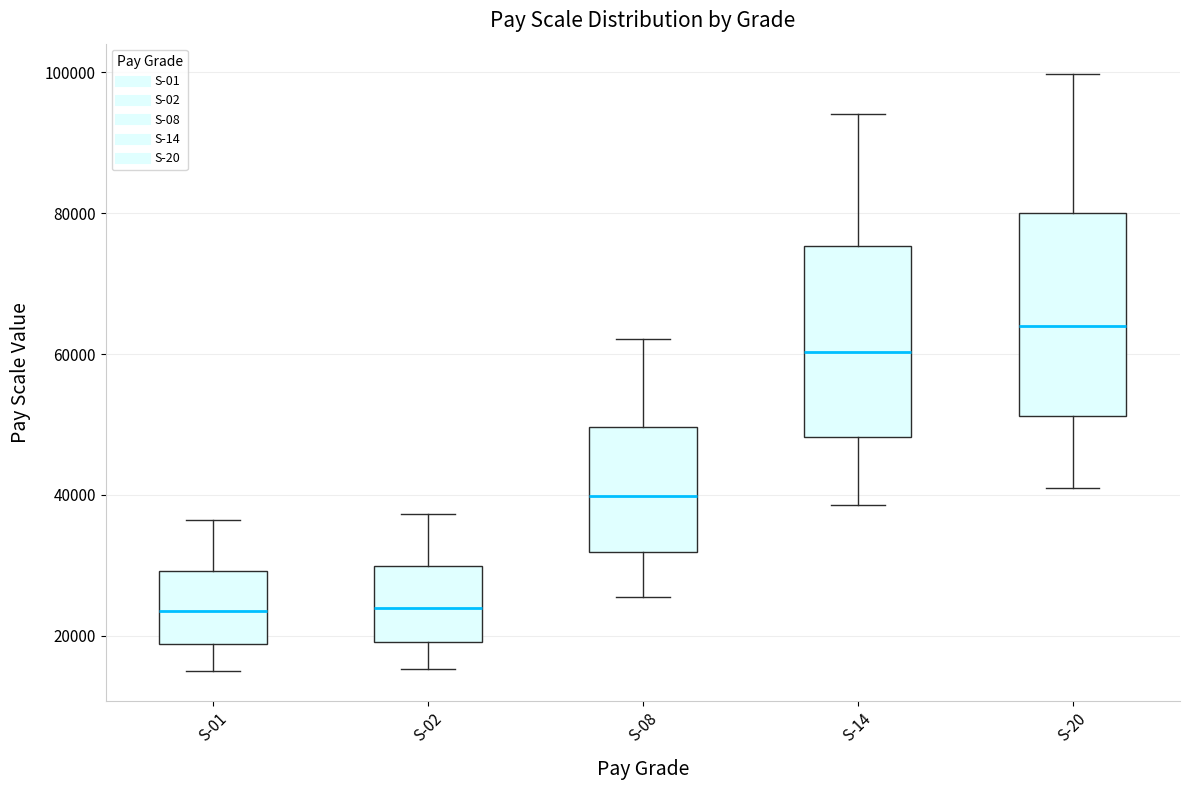

Reading left to right, read every box against the y-axis: the position of its median line, the range the box covers, and the ends of its whiskers. The values are not printed on the chart, so give them approximately, as read against the axis.

S-01: median 24000, box 18000 to 30000, whiskers 16000 to 36000
S-02: median 24000, box 20000 to 30000, whiskers 16000 to 38000
S-08: median 40000, box 32000 to 50000, whiskers 26000 to 62000
S-14: median 60000, box 48000 to 76000, whiskers 38000 to 94000
S-20: median 64000, box 52000 to 80000, whiskers 42000 to 100000